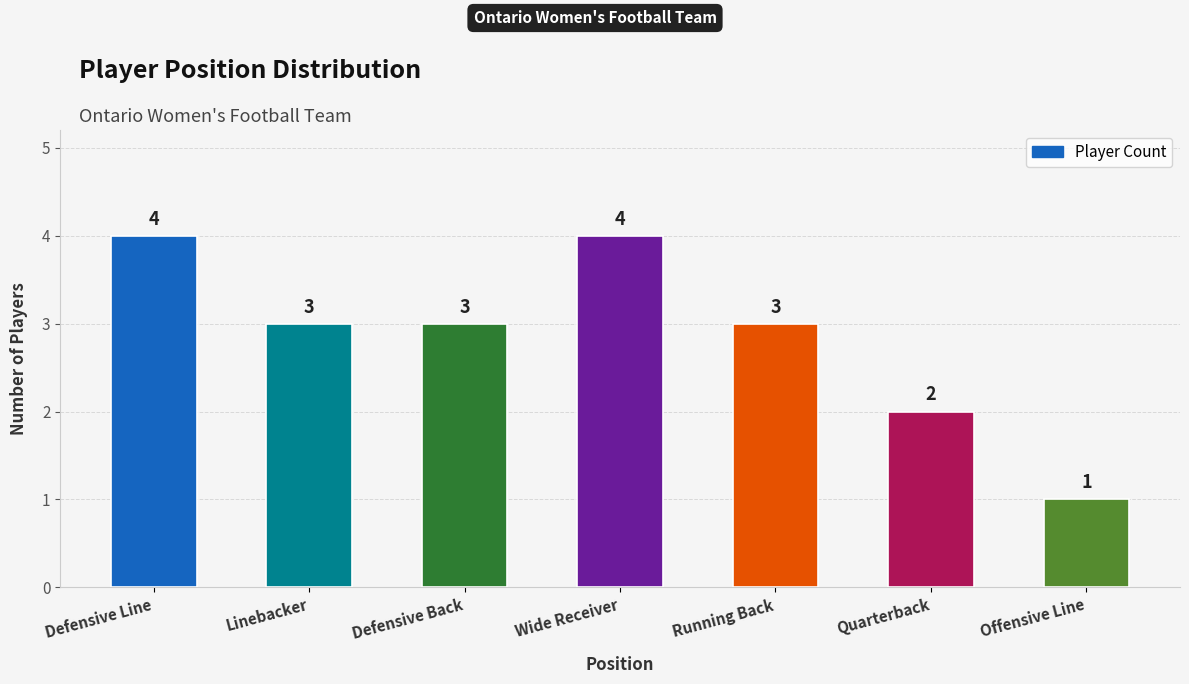

What is the difference between the second highest and minimum values?

3